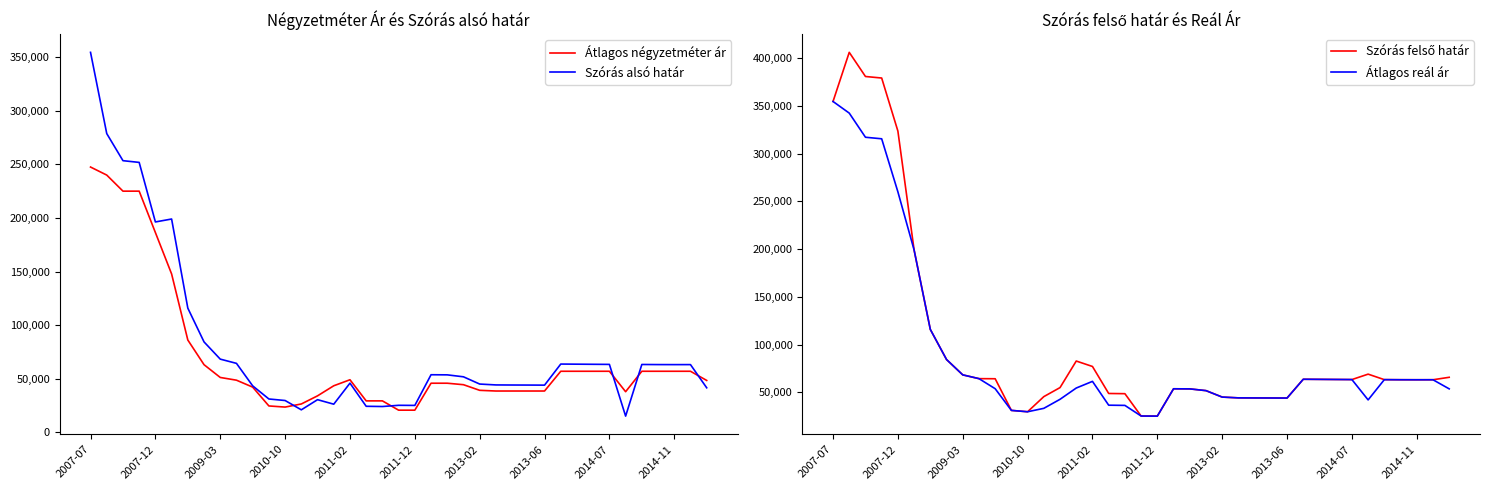

What is the value of the Átlagos reál ár point at the 34th from the left?

42010